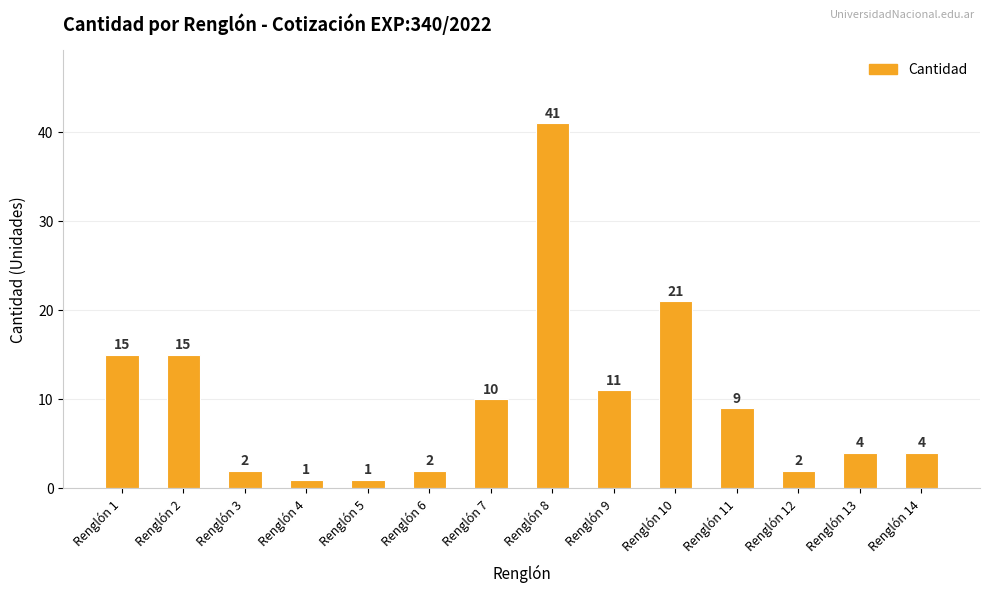

What is the value of the 12th bar from the left?

2